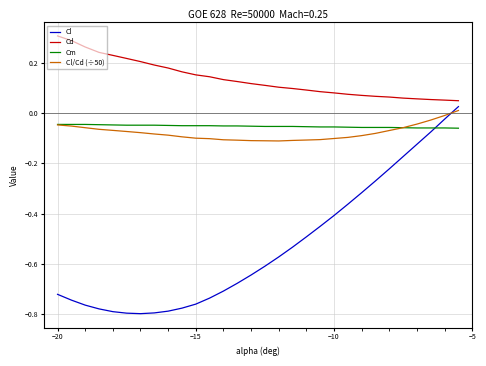

Which series has the largest total across all categories?

Cd